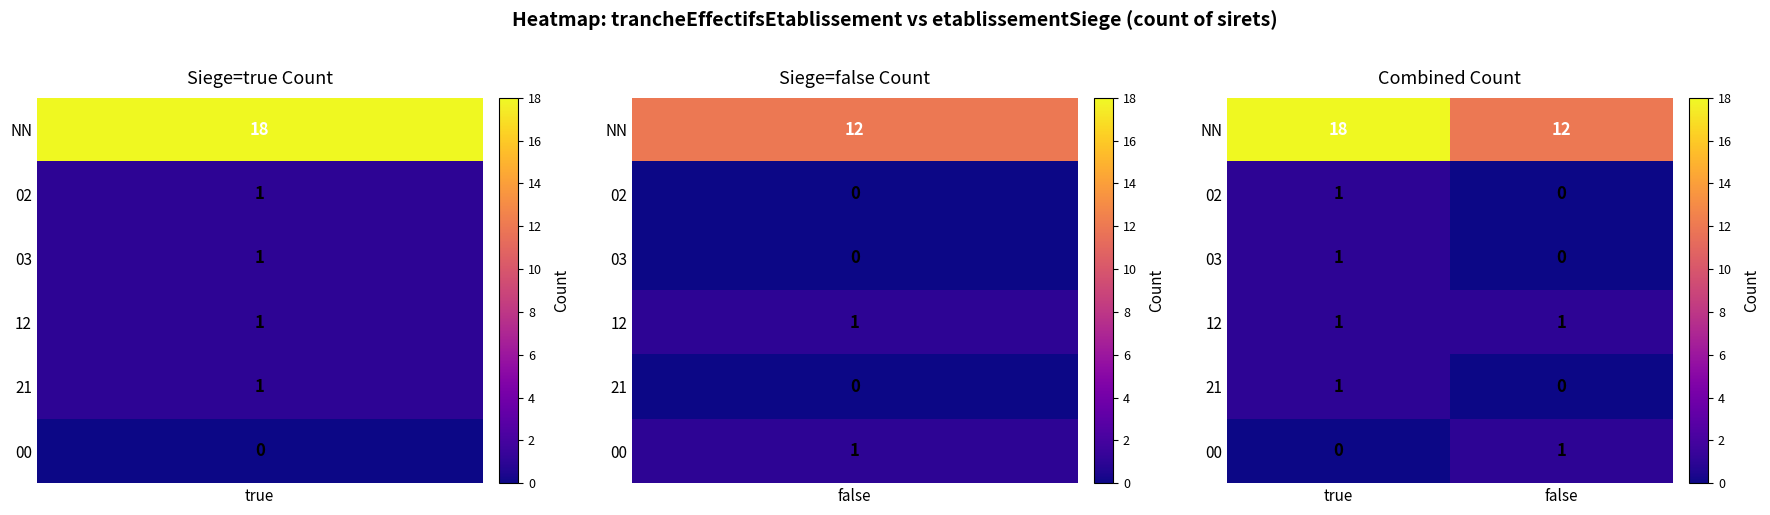

Where is 02 nearest to the value 0?

false